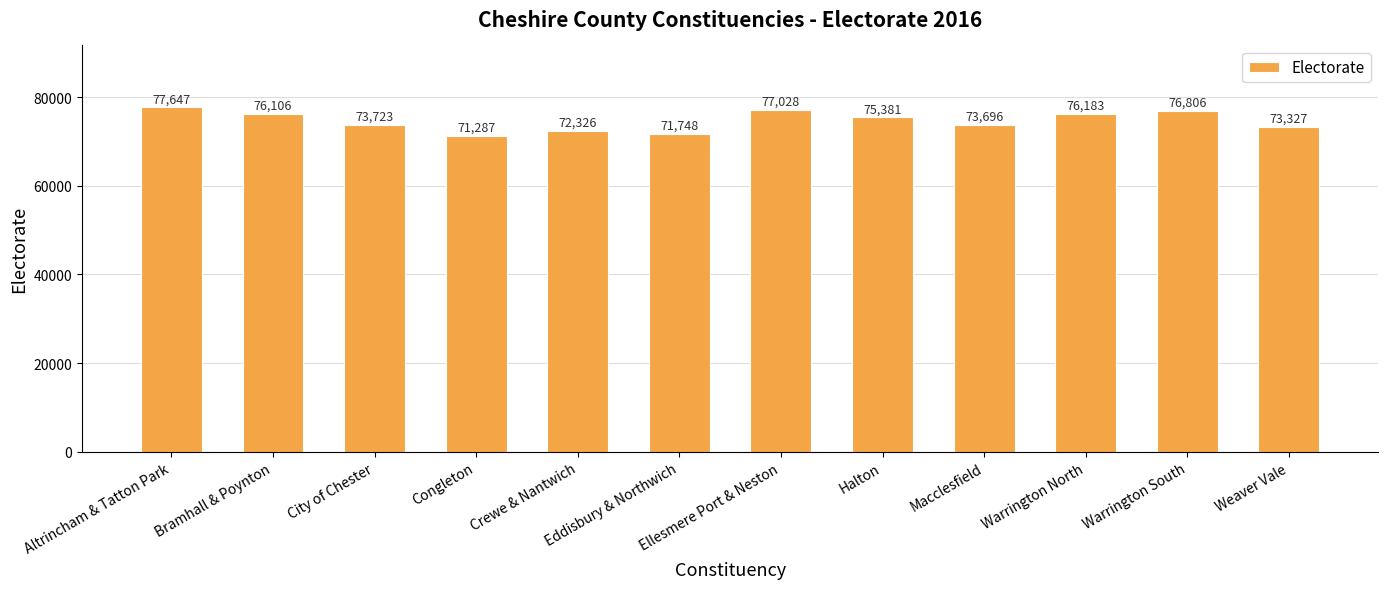

What is the change in value from Ellesmere Port & Neston to Macclesfield?

-3332